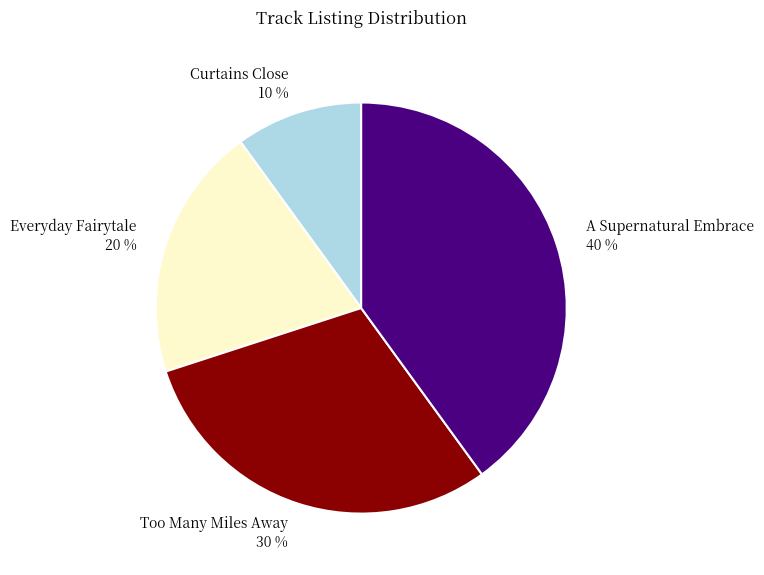

How many slices are in this pie chart?

4